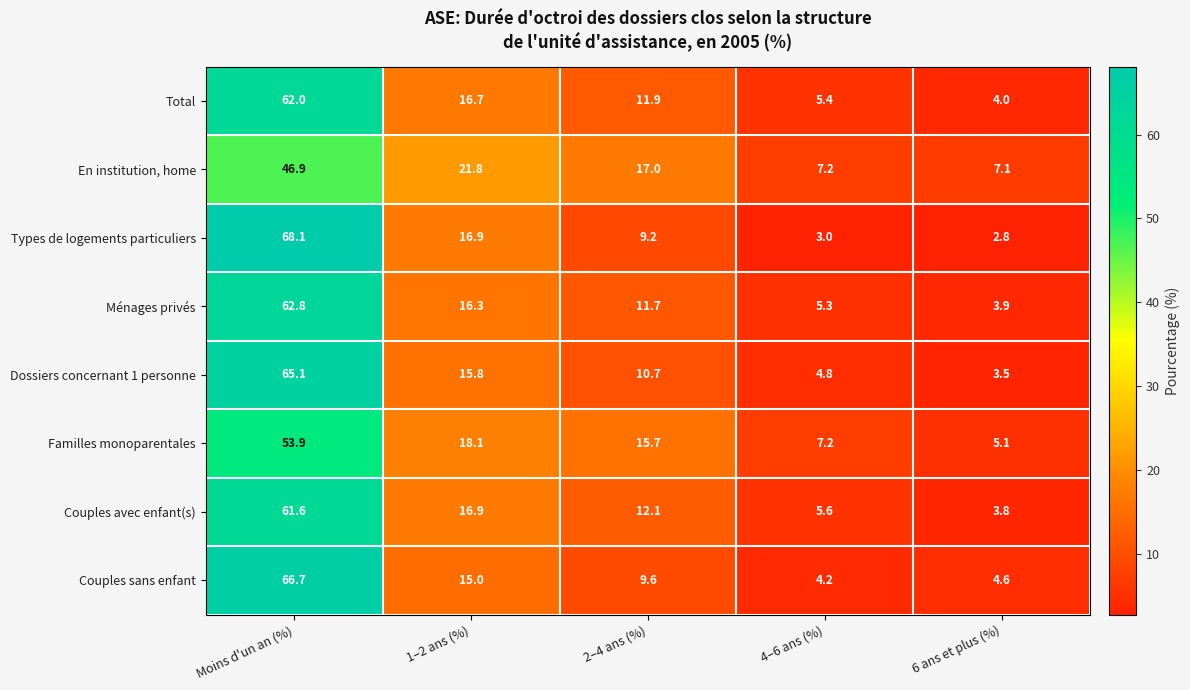

Which series has the largest total across all categories?

Couples sans enfant